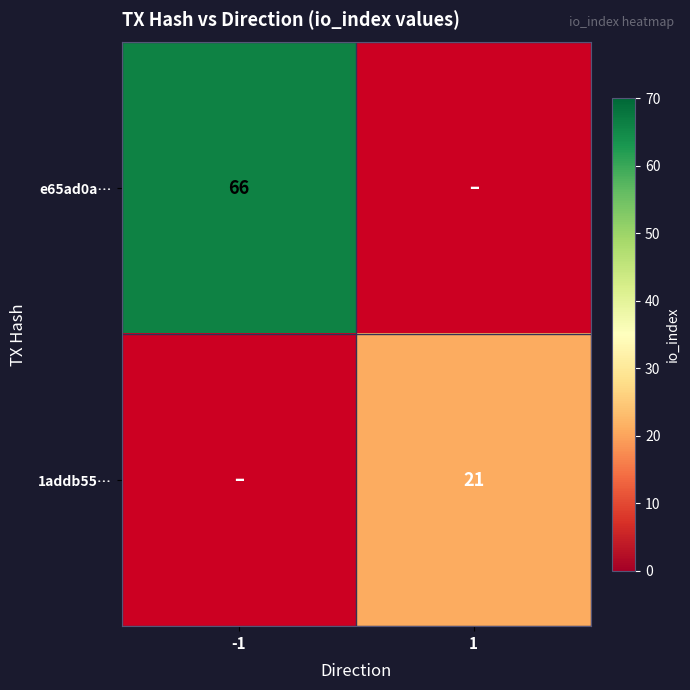

What is the sum of the 1addb55… values at 1 and -1?

21